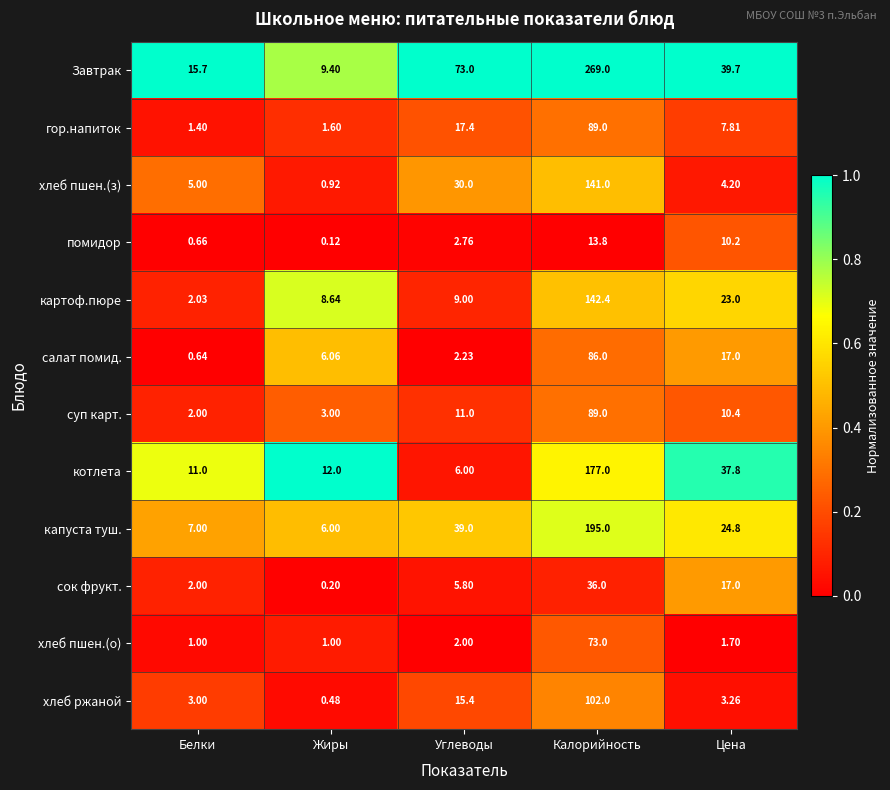

How many distinct data groups are displayed?

12